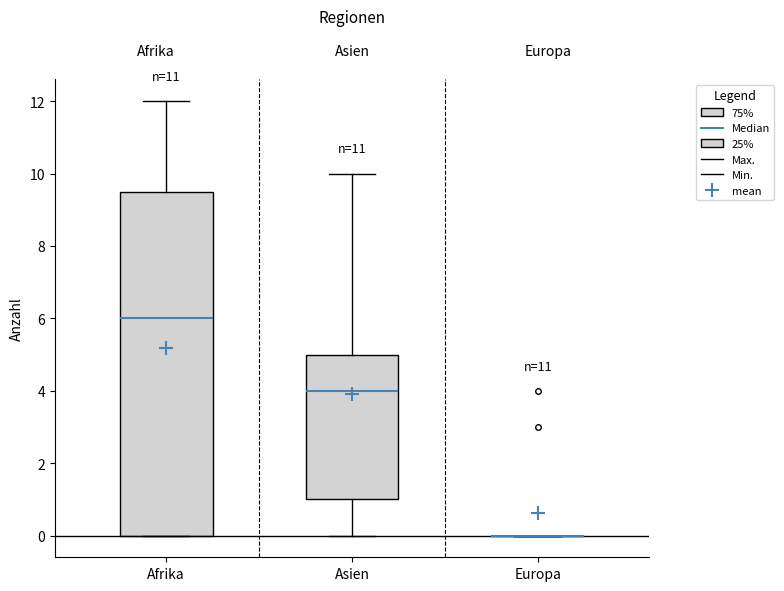

Reading left to right, transcribe this box plot: for each box, give where its median line is, the range the box spans, and where its two whiskers end, as read against the y-axis. The values are not printed on the chart, so give them approximately, as read against the axis.

Afrika: median 6.0, box 0.0 to 9.6, whiskers 0.0 to 12.0
Asien: median 4.0, box 1.0 to 5.0, whiskers 0.0 to 10.0
Europa: box collapsed to a line at 0.0, whiskers 0.0 to 0.0